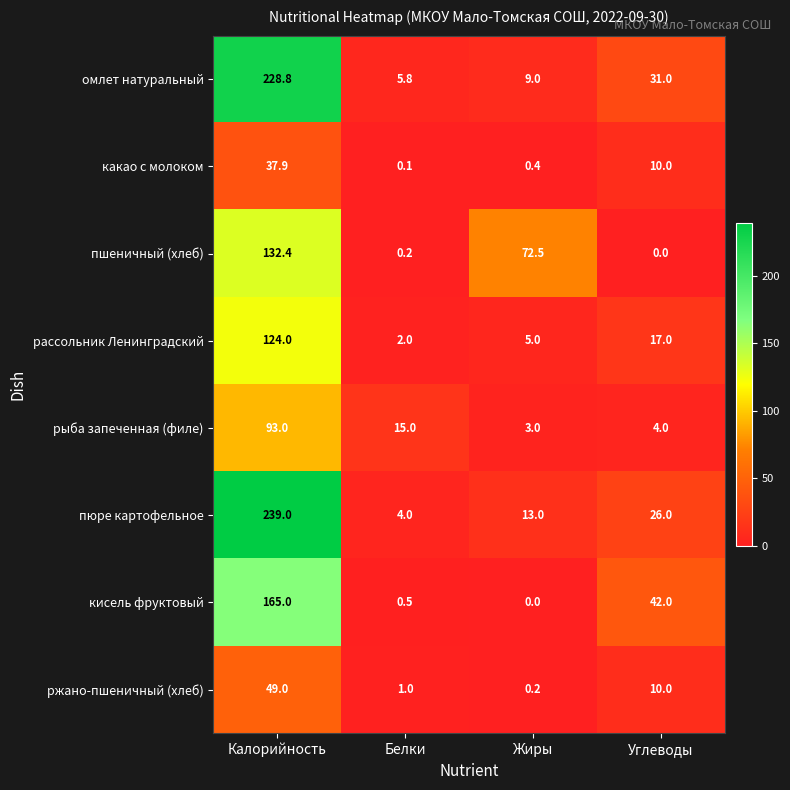

What is the difference between the highest and lowest values at Углеводы?

42.0